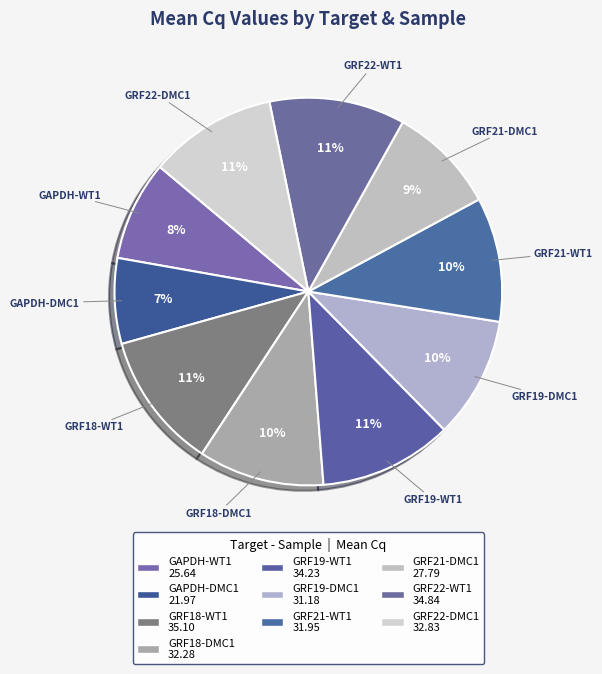

Count the number of slices in the pie.

10